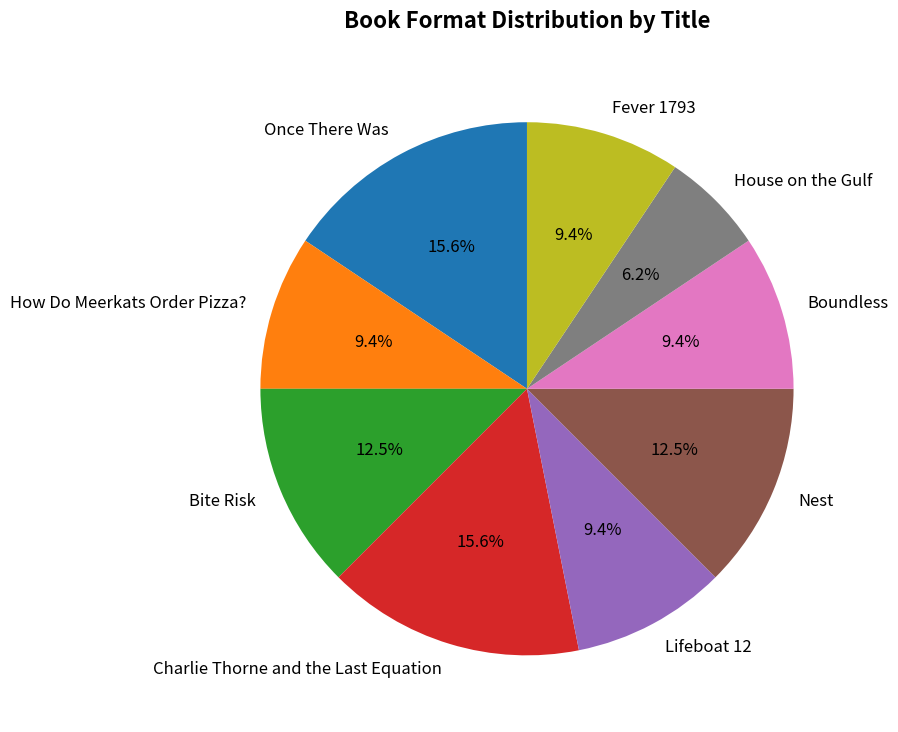

To the nearest percent, what portion does Fever 1793 represent?

9%